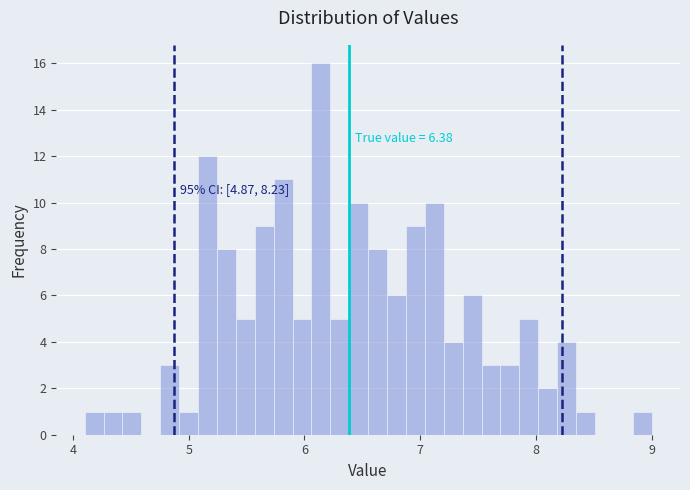

Read against the x-axis, roughly where is the centre of the tallest bar?

6.1